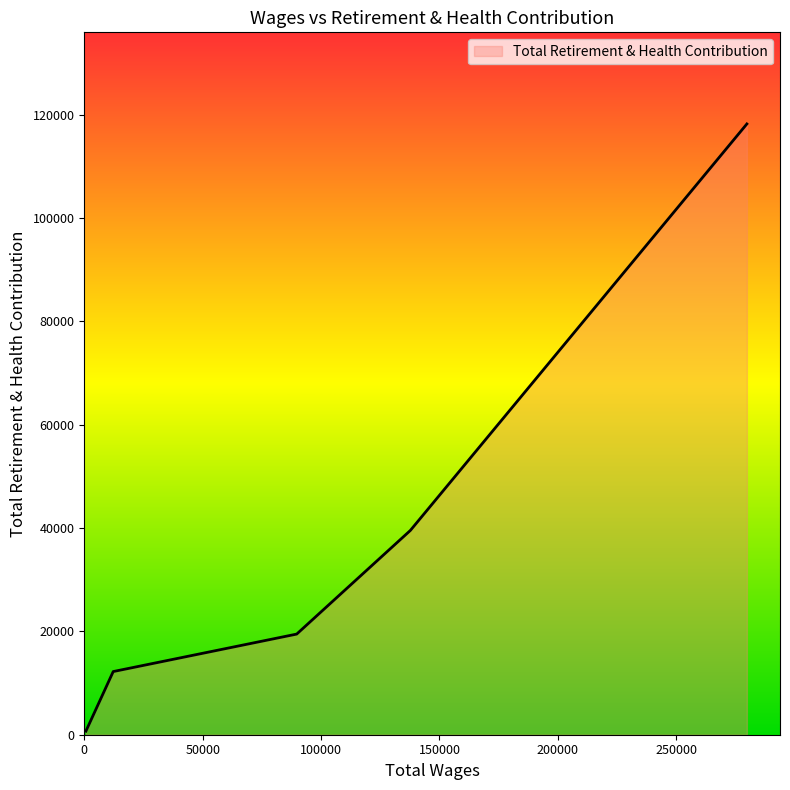

True or false: the data has more than 1 interior local peaks.

False